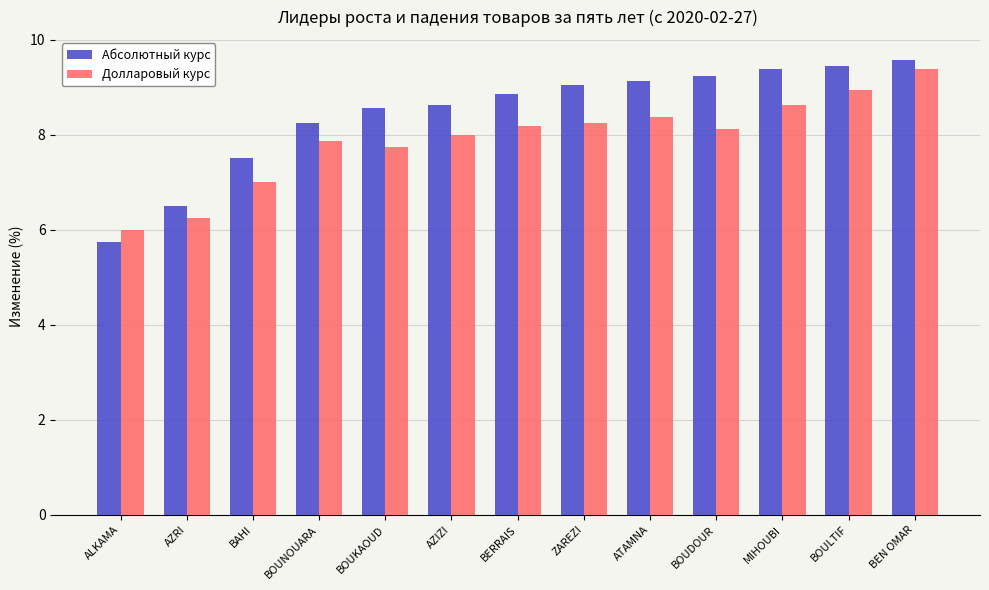

Rank the series by their average value, from highest to lowest.

Абсолютный курс, Долларовый курс